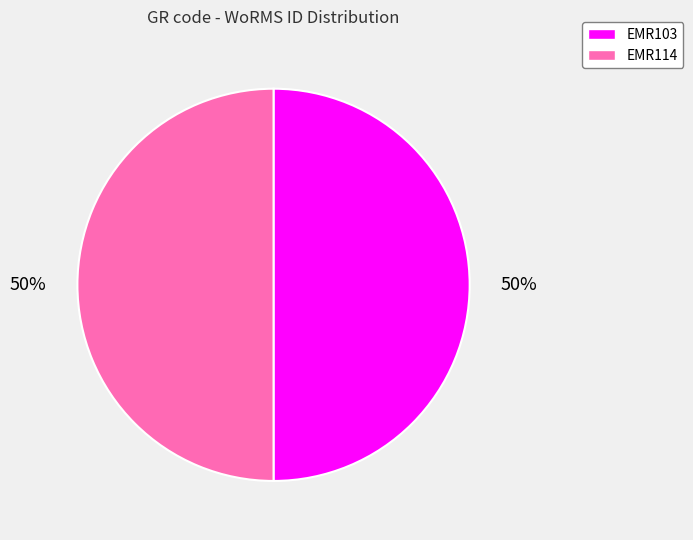

Is it true that EMR114 is 59% of the pie?

False